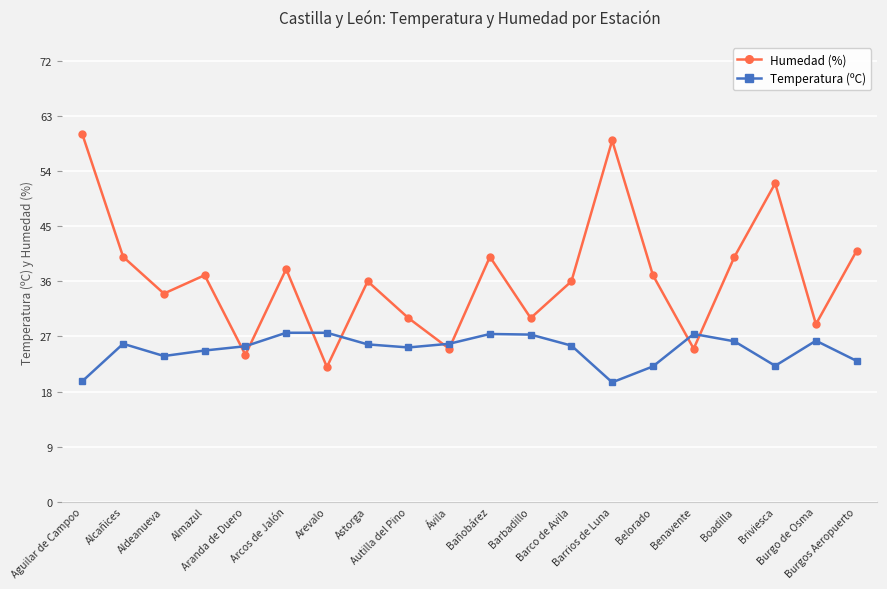

Is the value of Temperatura (ºC) at Astorga greater than the value of Humedad (%) at Belorado?

No